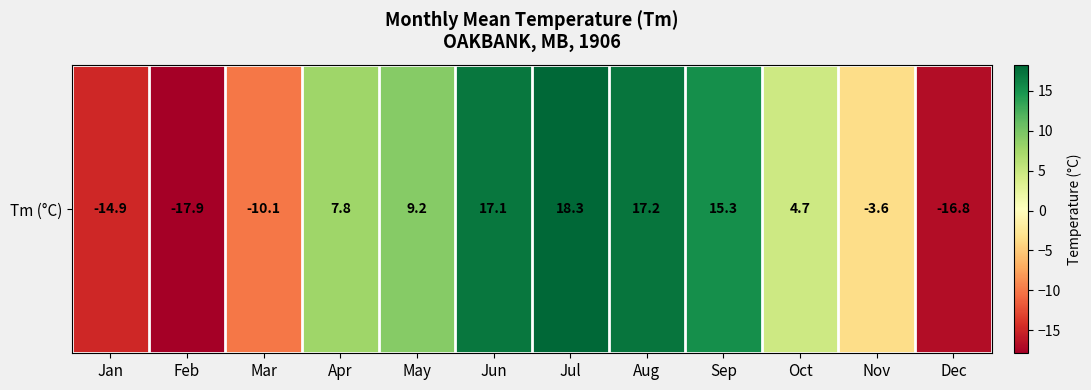

Reading left to right, transcribe all the data shown in this chart.

Jan=-14.9	Feb=-17.9	Mar=-10.1	Apr=7.8	May=9.2	Jun=17.1	Jul=18.3	Aug=17.2	Sep=15.3	Oct=4.7	Nov=-3.6	Dec=-16.8